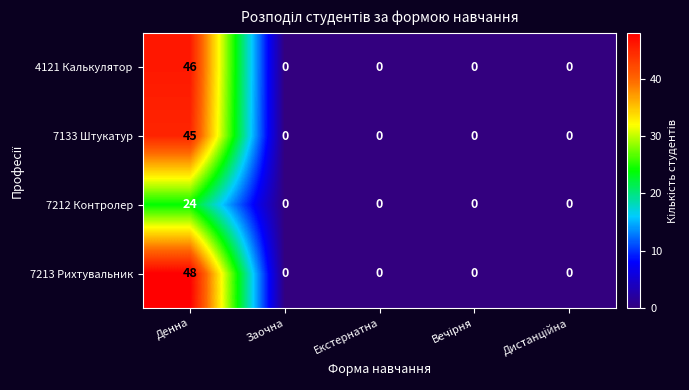

Which series has the largest total across all categories?

7213 Рихтувальник